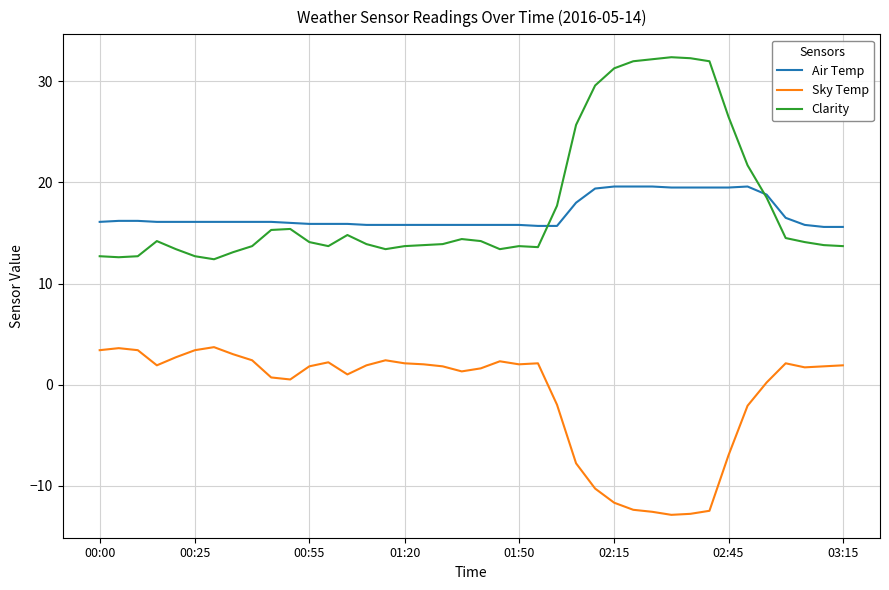

Does the chart have visible grid lines?

Yes